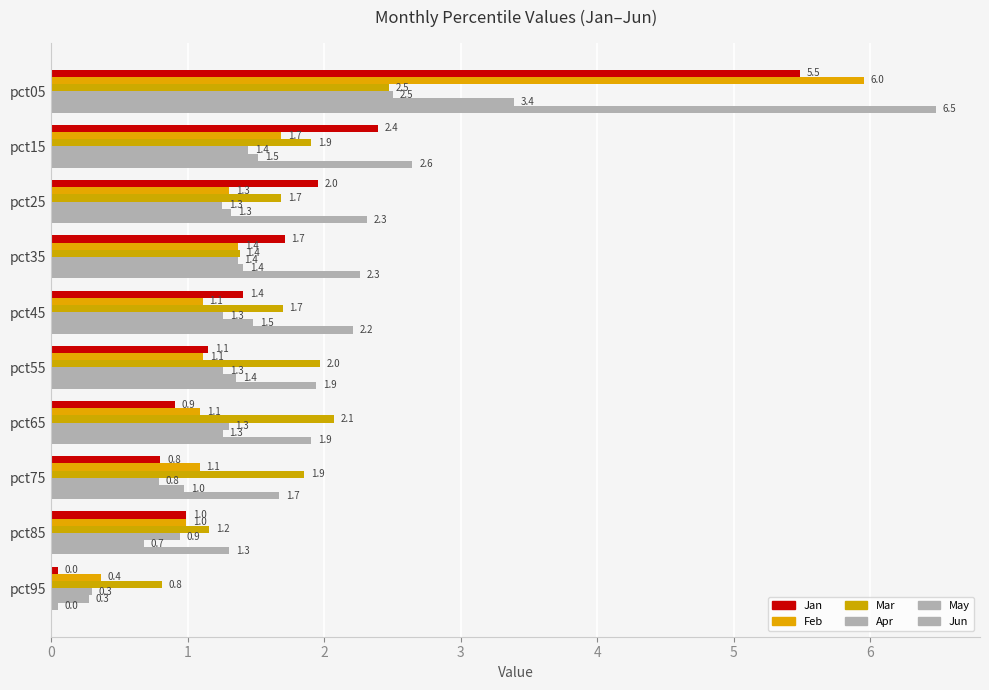

How many data points in Jun are less than 2?

5